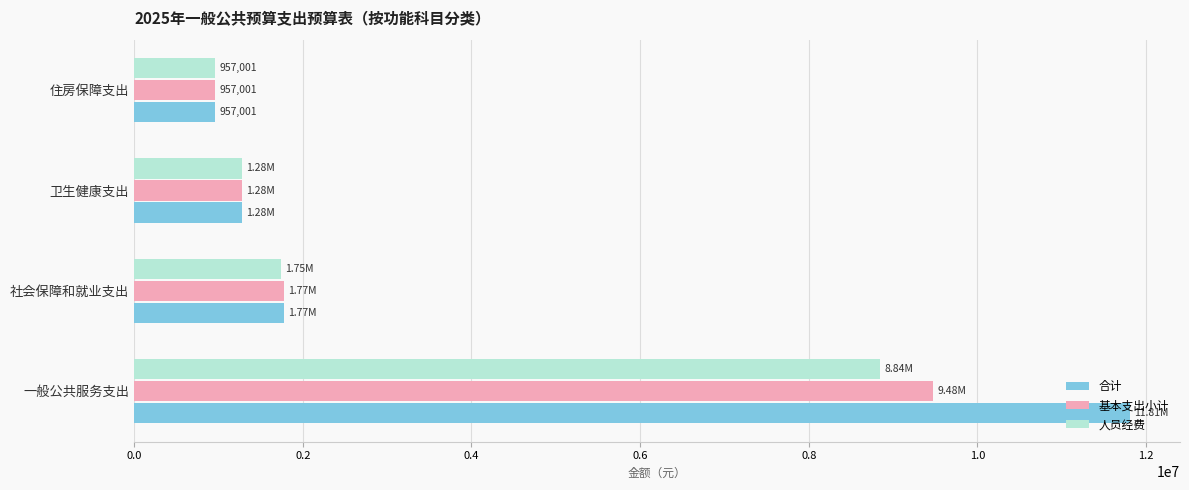

What is the sum of all 基本支出小计 values?

13486219.2